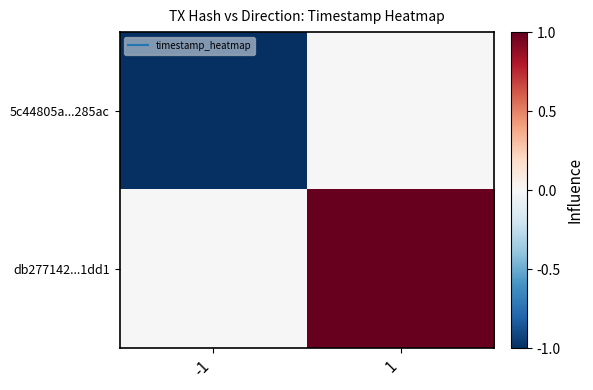

Reading right to left, list all the values displayed in this chart.

5c44805a...285ac: 1=0	-1=-1
db277142...1dd1: 1=1	-1=0